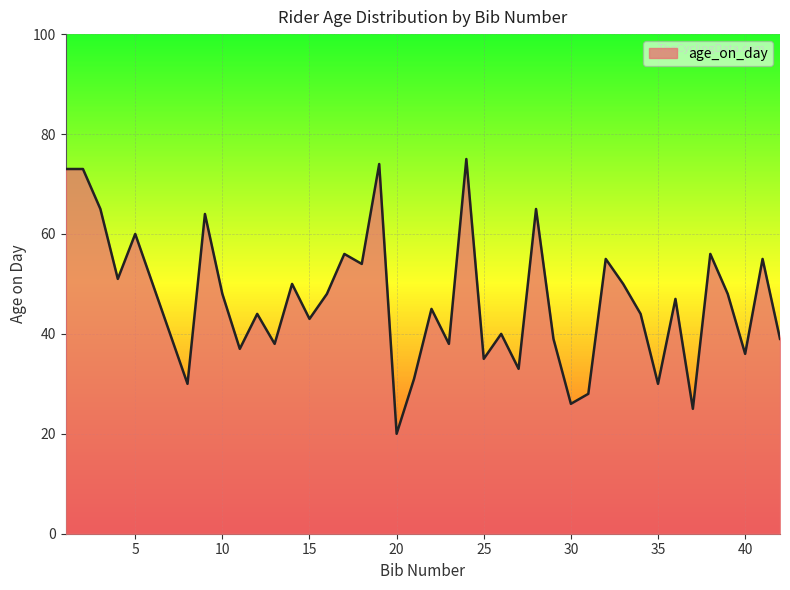

What is the minimum value shown in the chart?

20